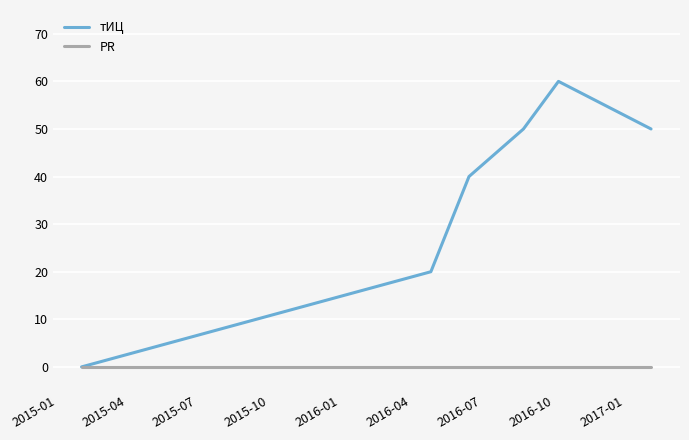

Which series has the widest spread of values?

тИЦ